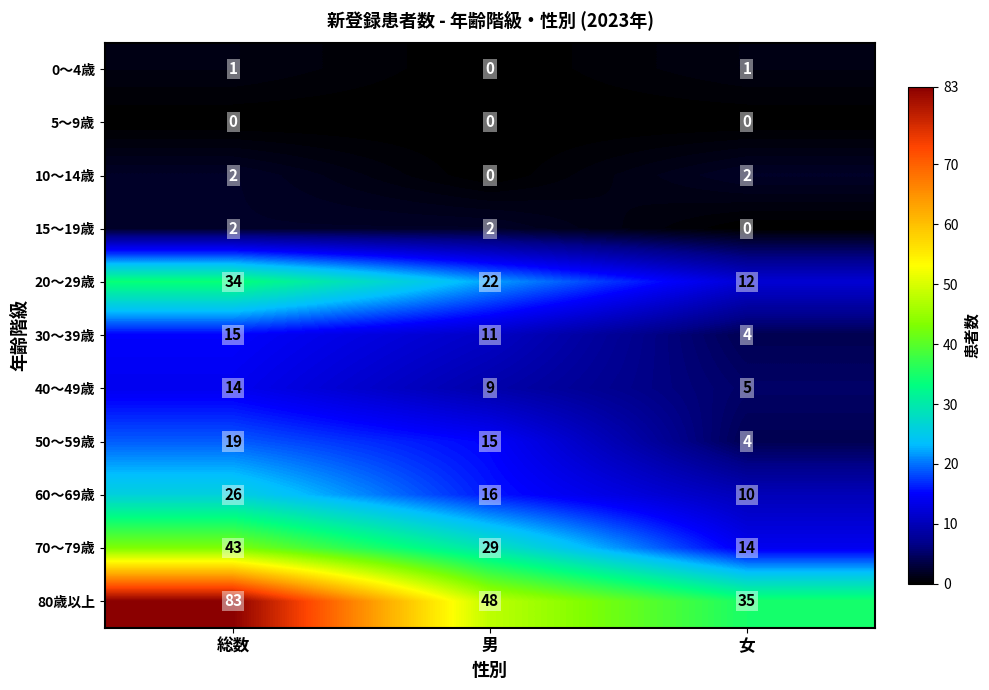

How many categories are shown in the chart?

3